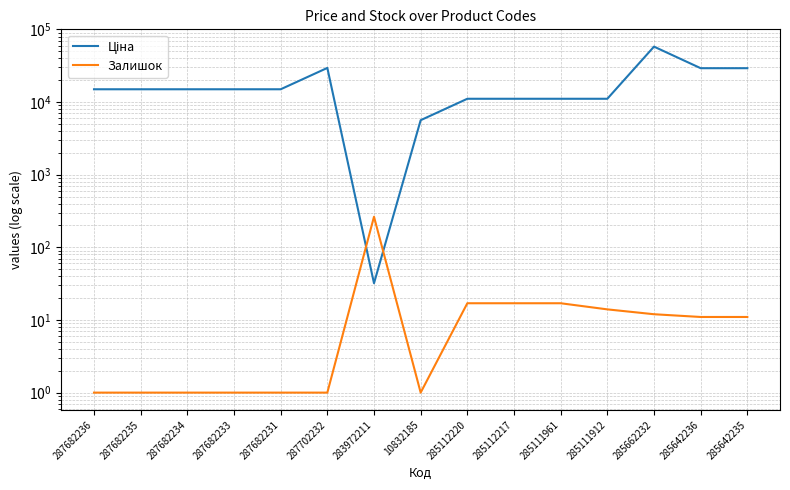

Between 287702232 and 287682231, which is larger?

287702232